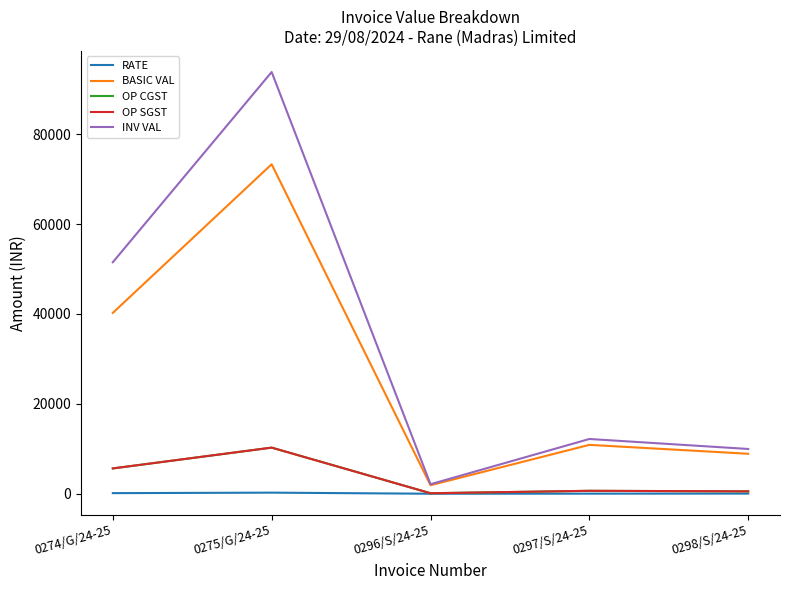

What is the total value across all series at 0298/S/24-25?

19954.1